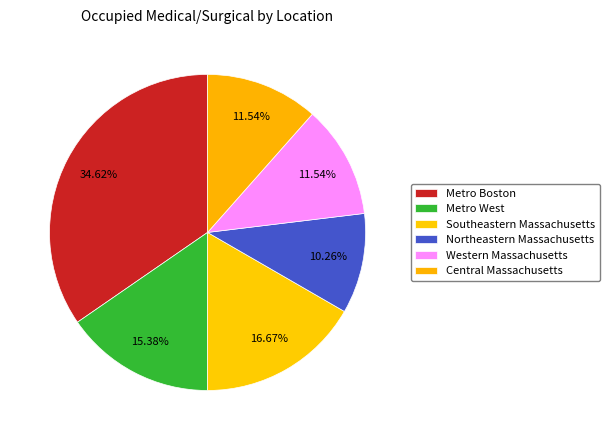

How many slices are in this pie chart?

6